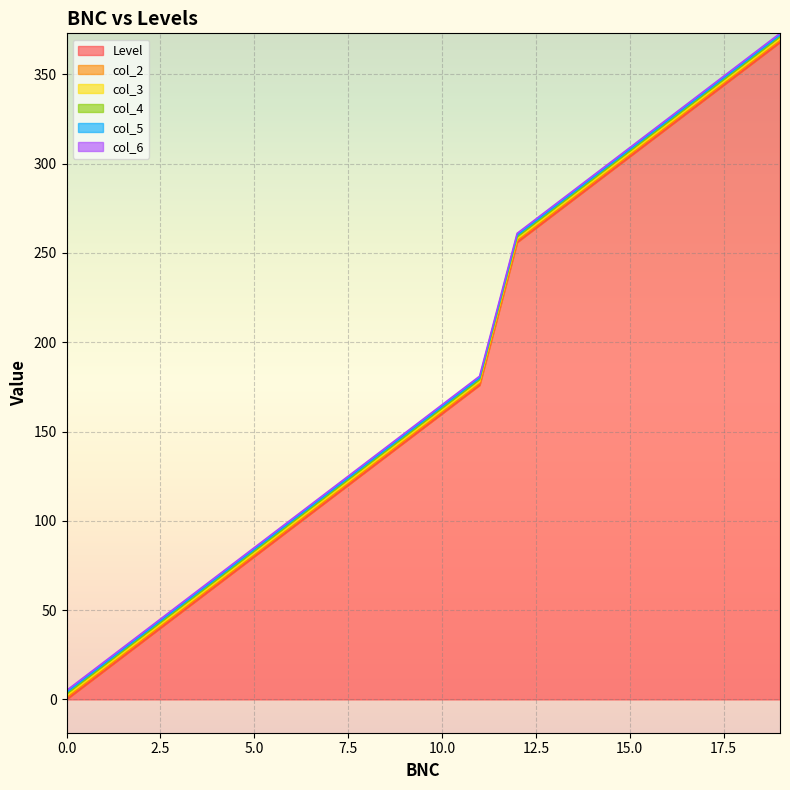

What is the highest value of the col_2 series?

369